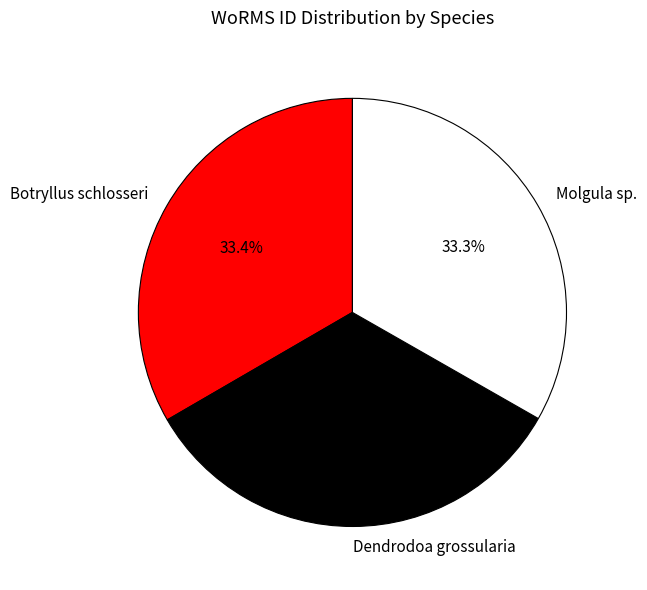

How many segments does this pie chart have?

3